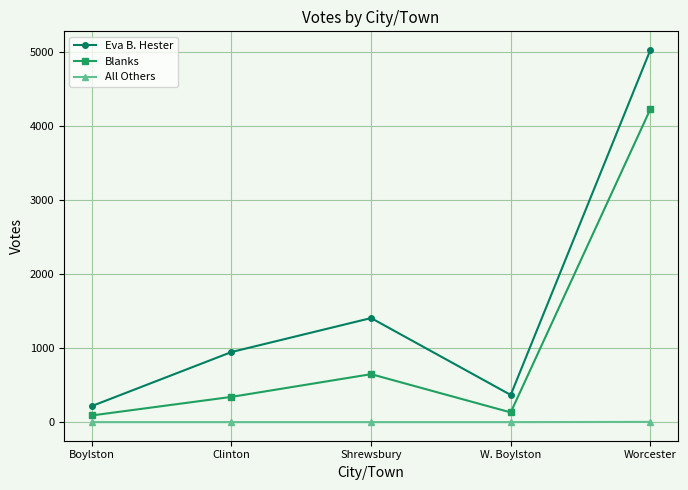

At which label is Eva B. Hester closest to 2623?

Shrewsbury